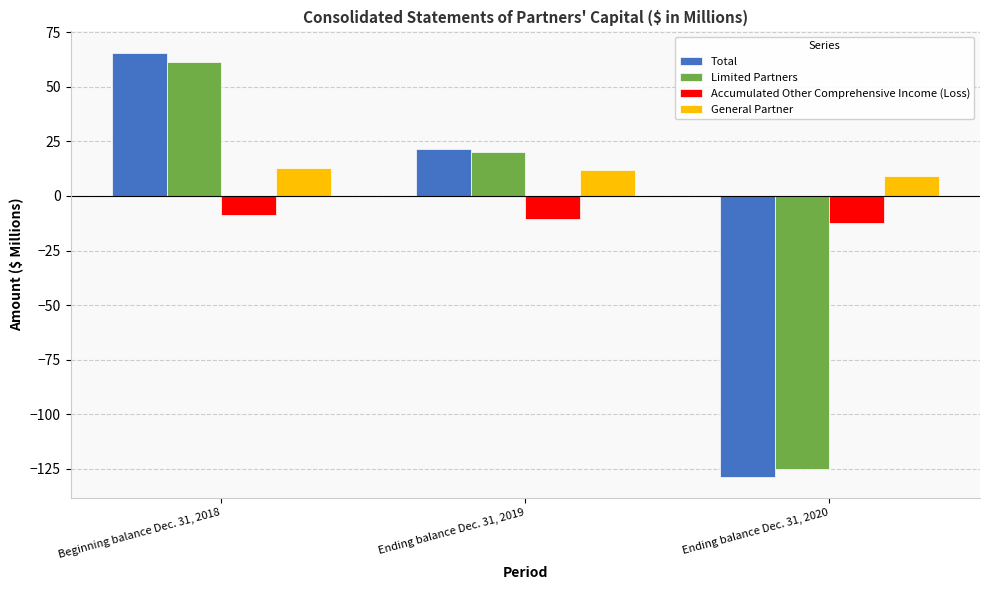

List the series in order of their peak value, lowest first.

Accumulated Other Comprehensive Income (Loss), General Partner, Limited Partners, Total